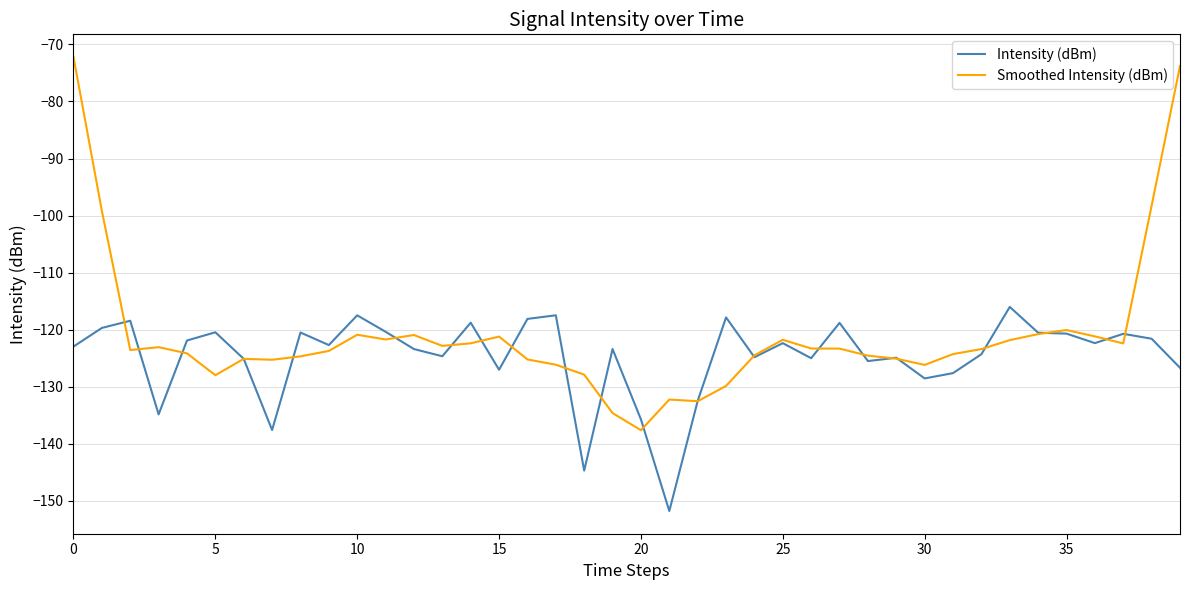

What is the greatest value displayed?

-72.2